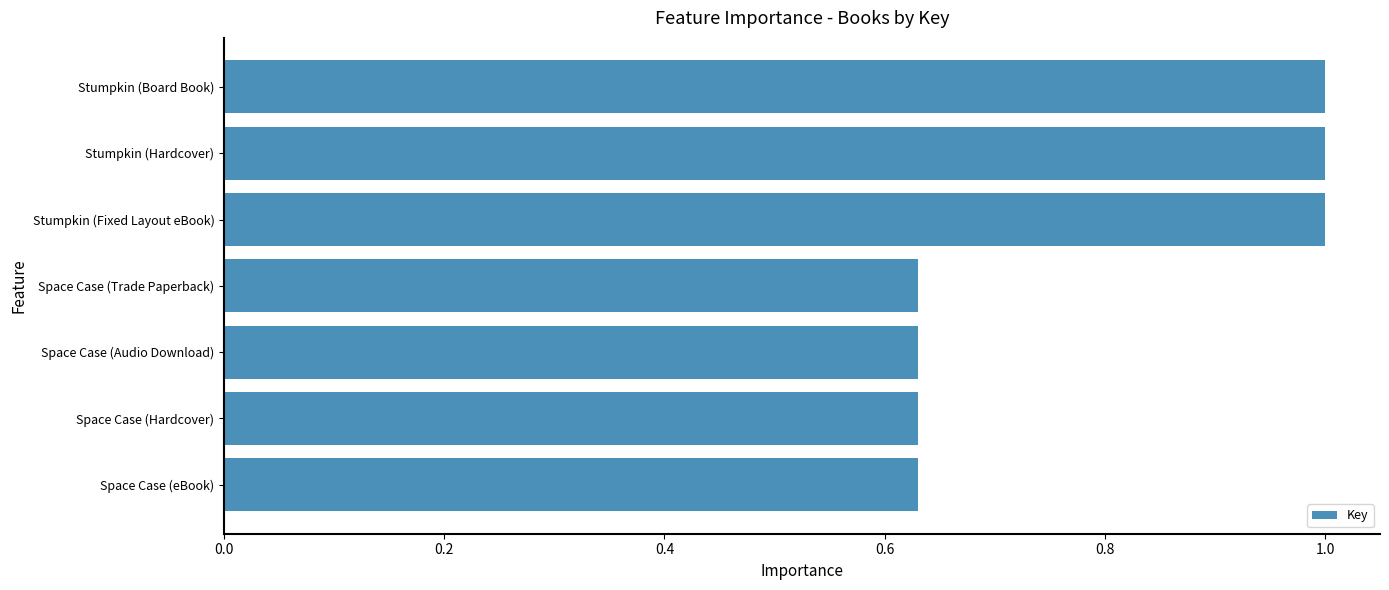

Is it true that the value at Space Case (Hardcover) is 0.3?

False